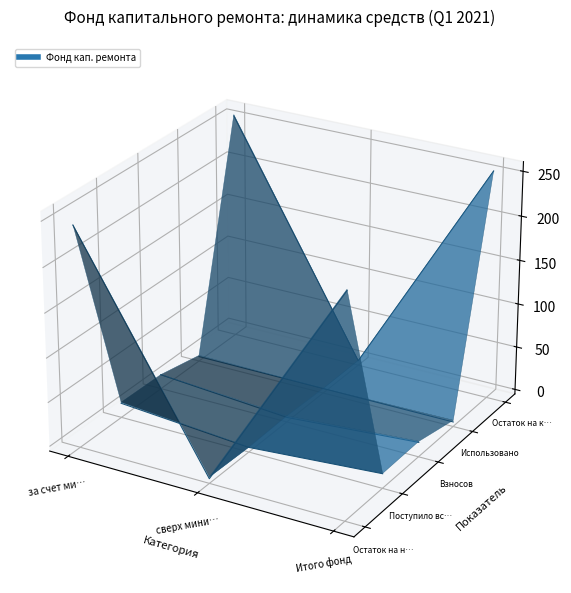

What is the change in value from сверх мини… to Итого фонд?

+0.1